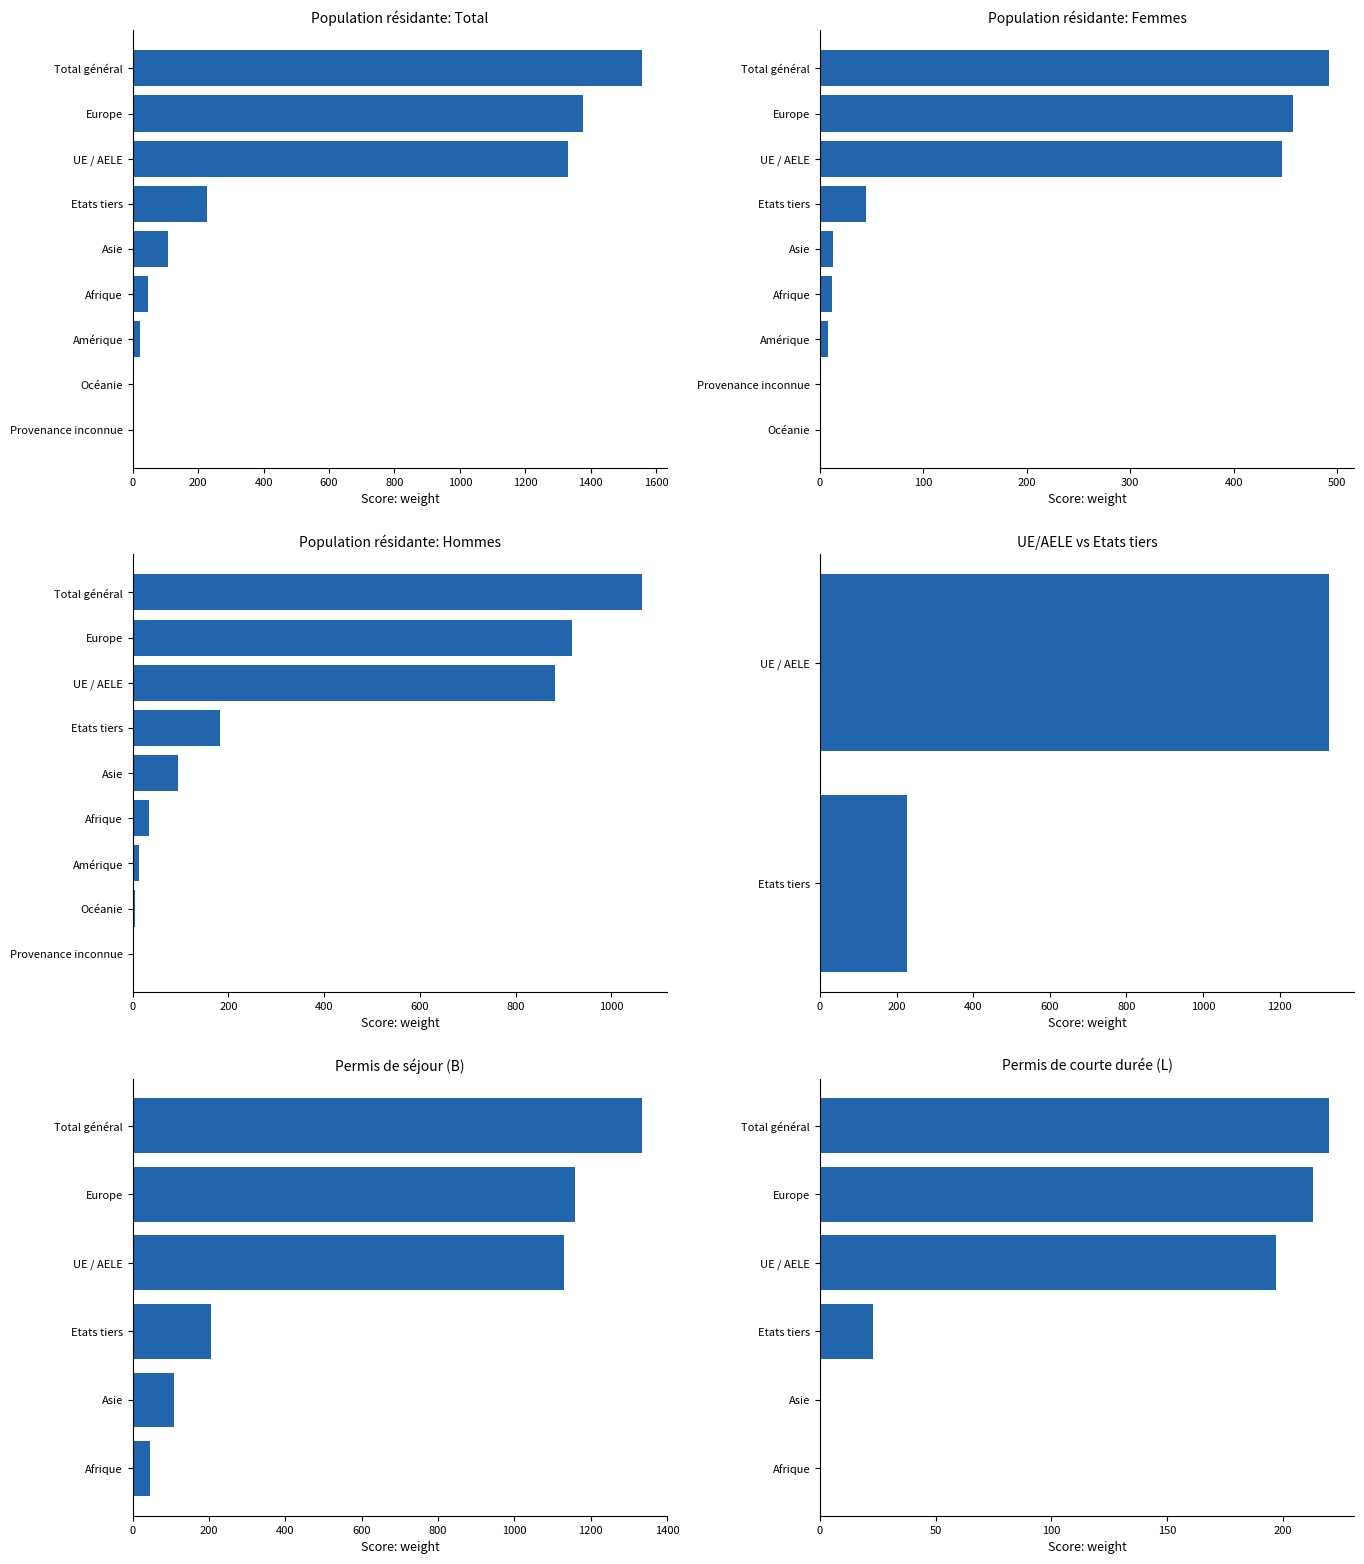

What is the average value of the Hommes series?

355